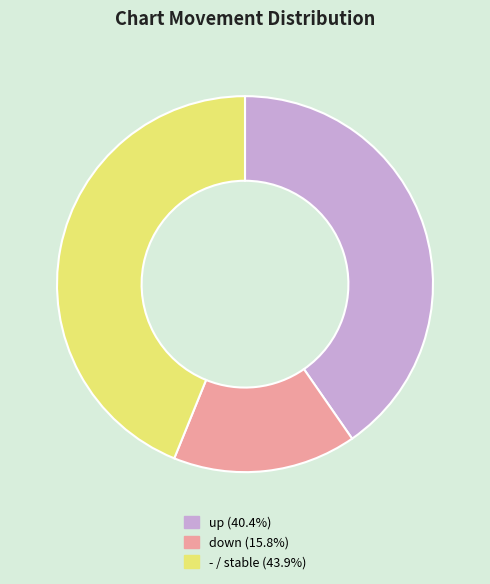

Which has a higher value, down or up?

up